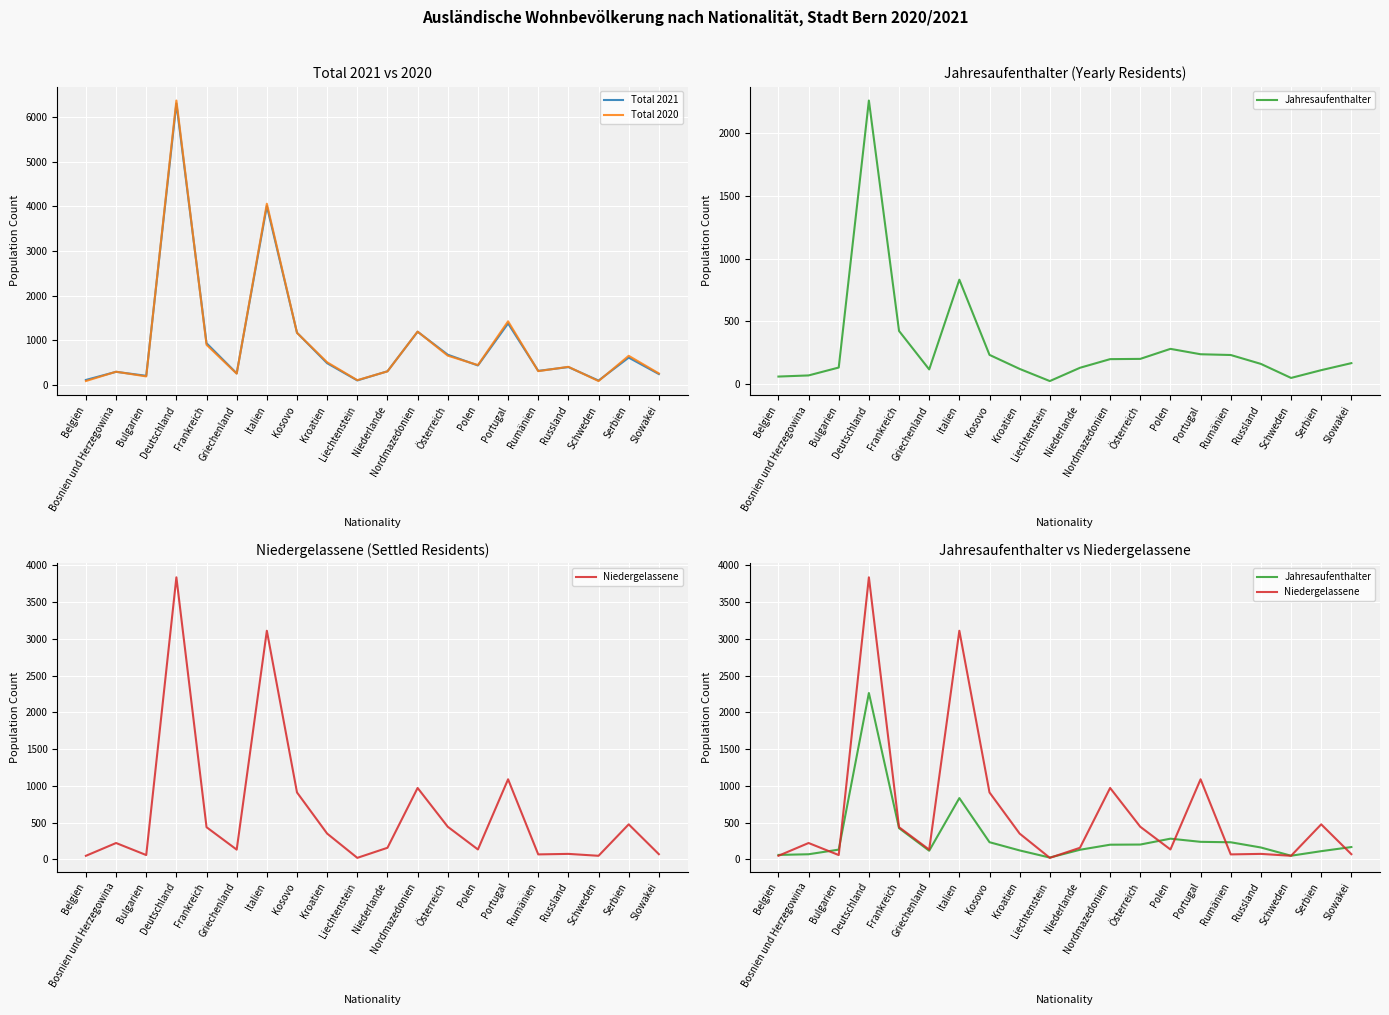

How many data points in Total 2020 are less than 447?

10